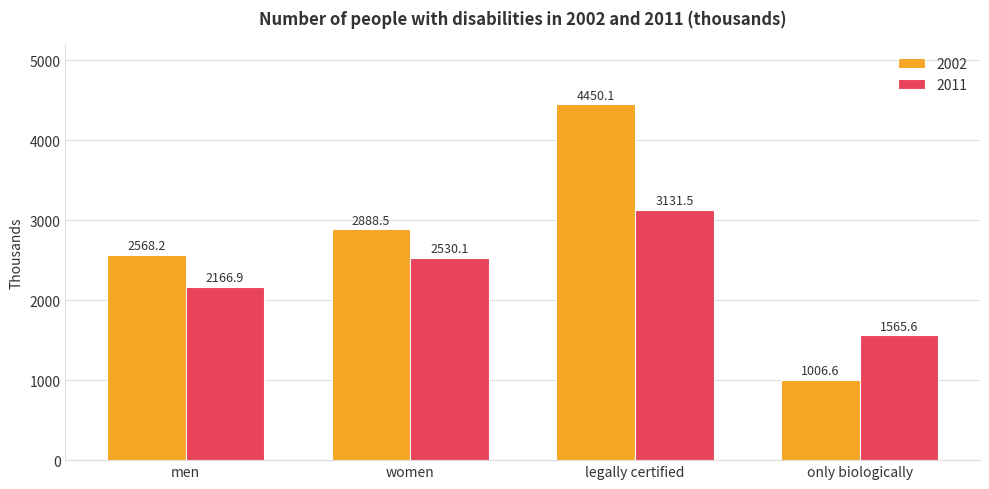

What is the value of the 2011 bar at the 1st from the left?

2166.9